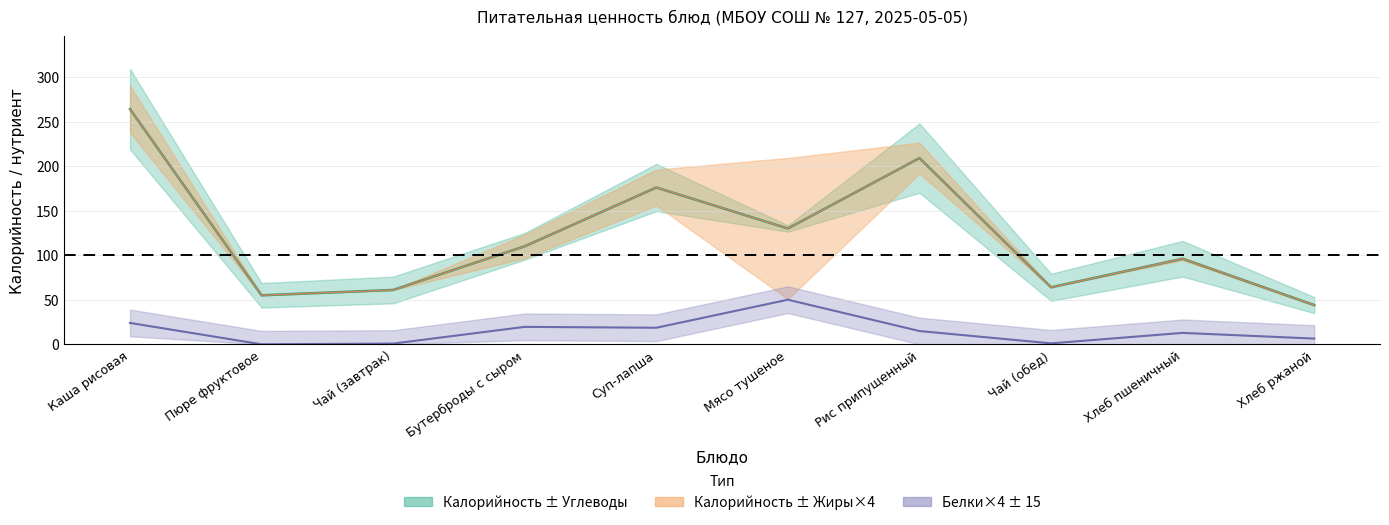

True or false: Белки has a value of 1.3 at Чай (завтрак).

False